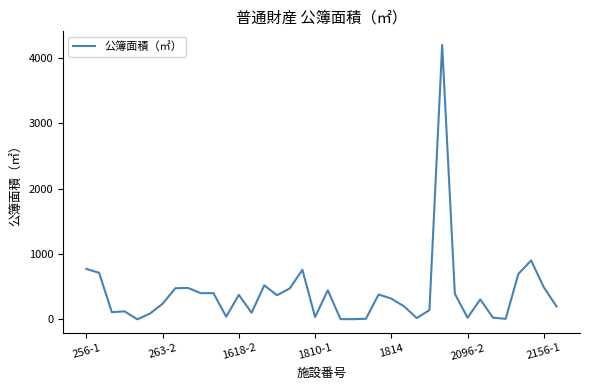

What is the difference between the maximum and minimum values?

4194.3